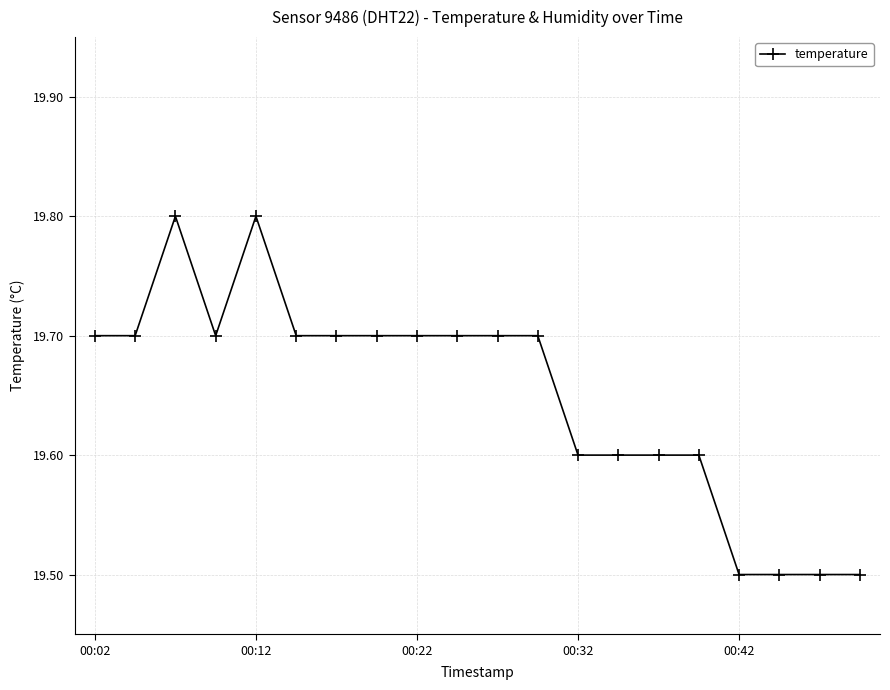

What is the smallest value displayed?

19.5